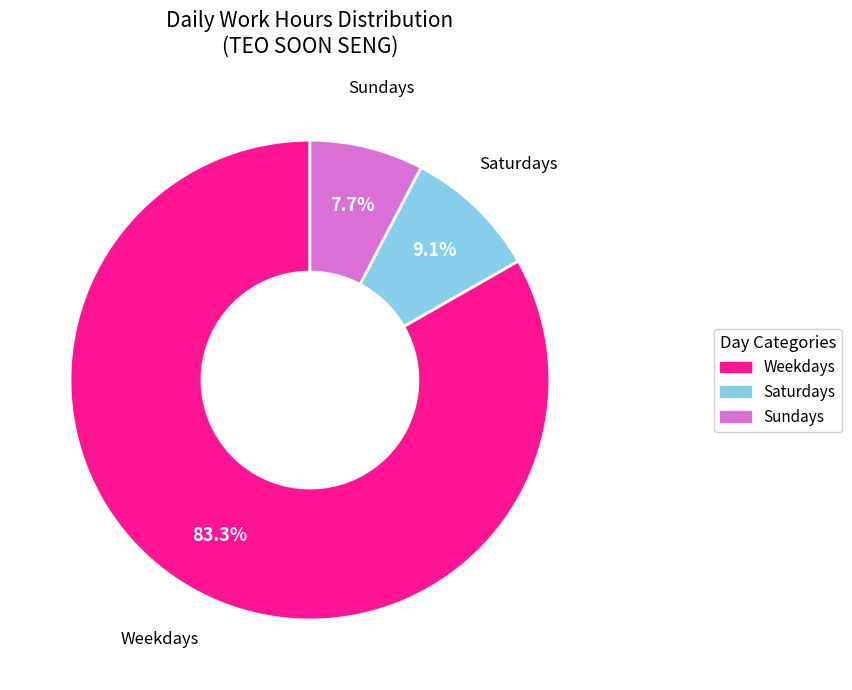

Is there any slice that represents more than half of the pie?

Yes